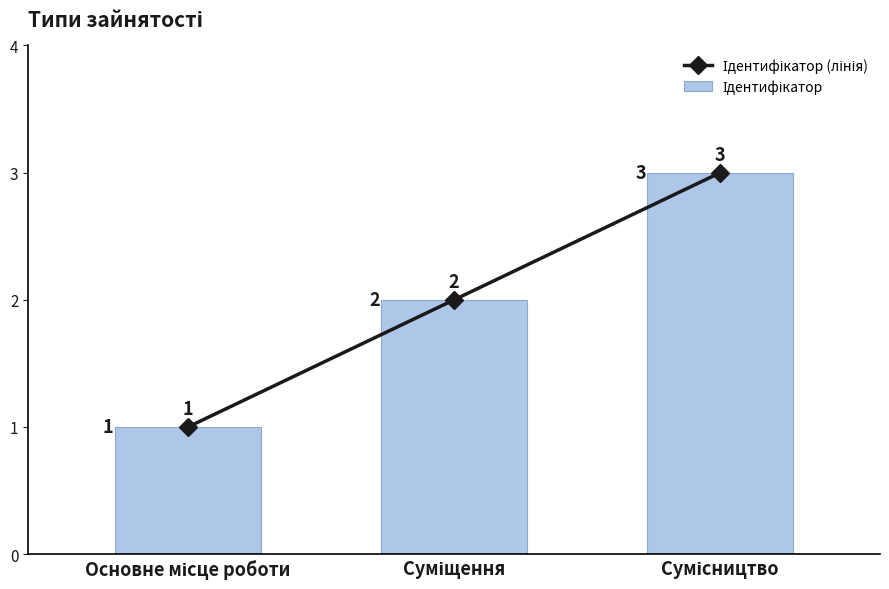

What is the label of the 1st bar from the right?

Сумісництво